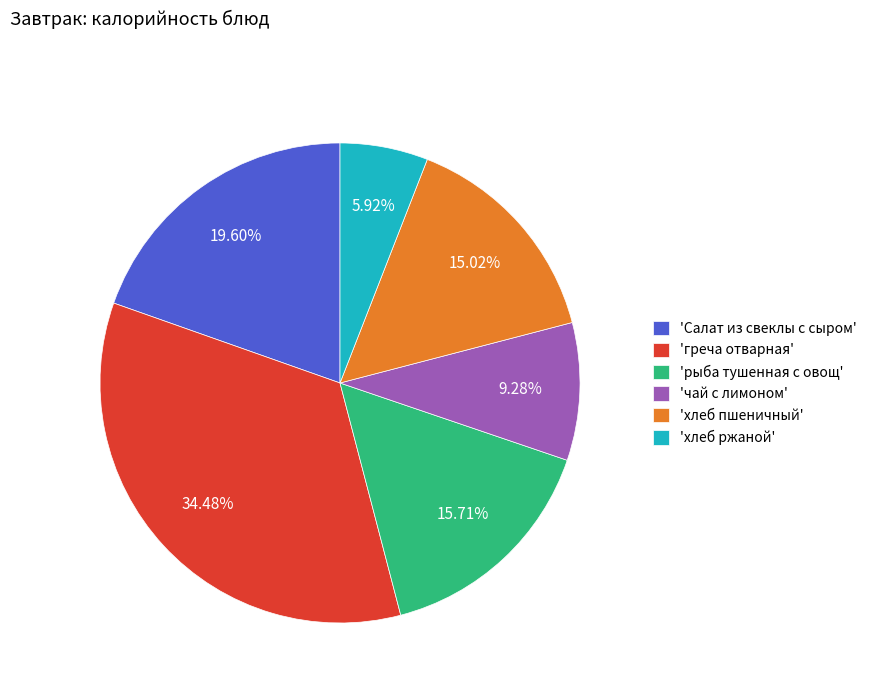

What is the ratio of the value at 'рыба тушенная с овощ' to the value at 'хлеб пшеничный'?

1.0